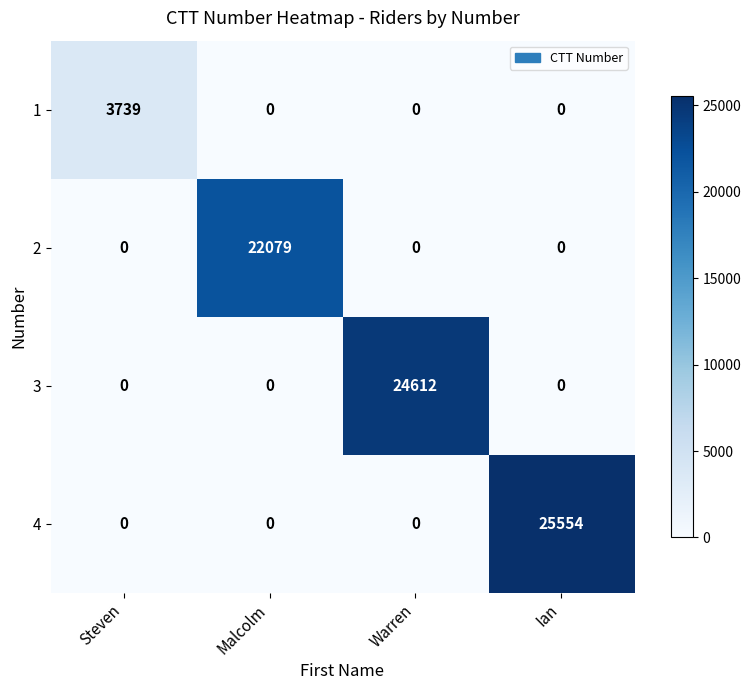

At which category does the chart reach its peak across all series?

Ian